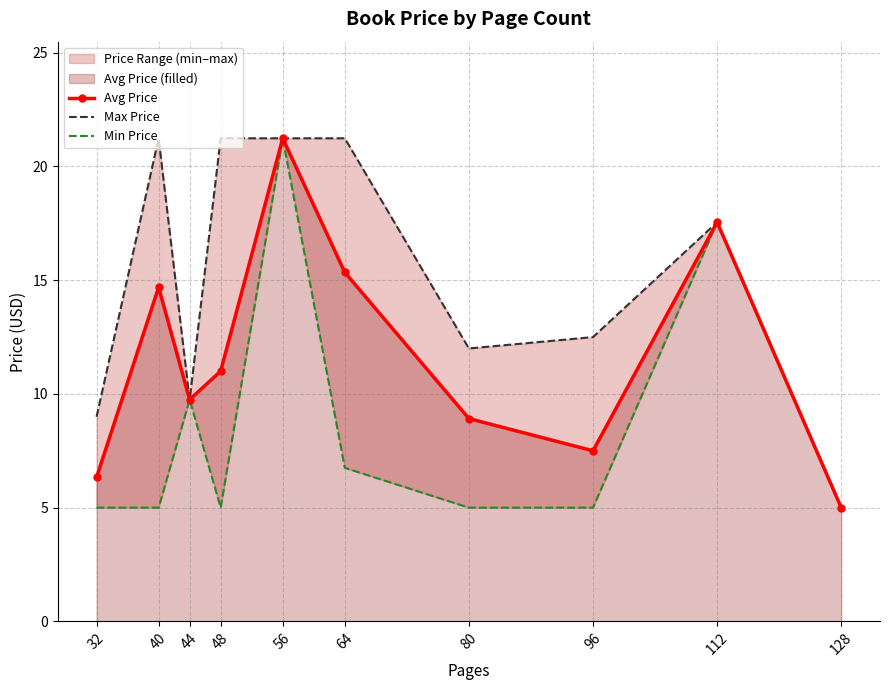

Which series has the largest total across all categories?

Max Price